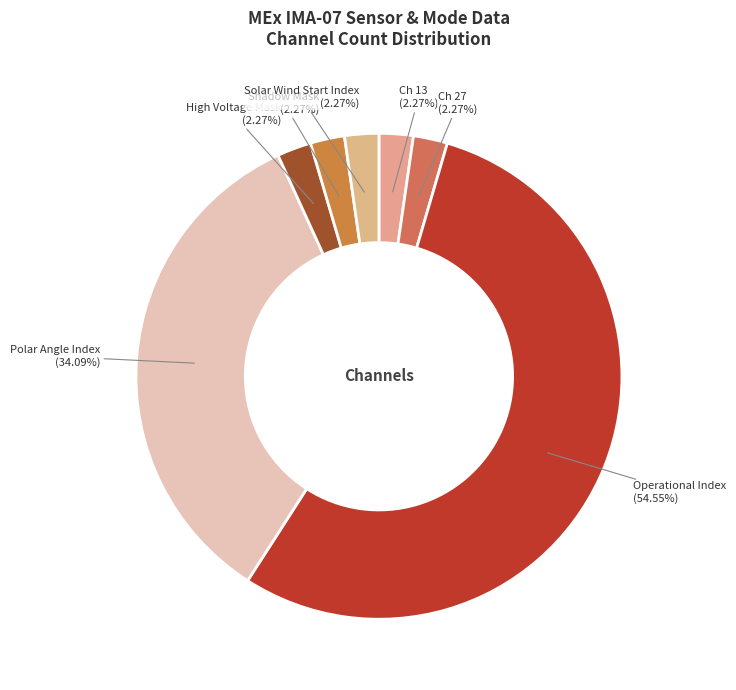

To the nearest percent, what is the average slice percentage?

14%